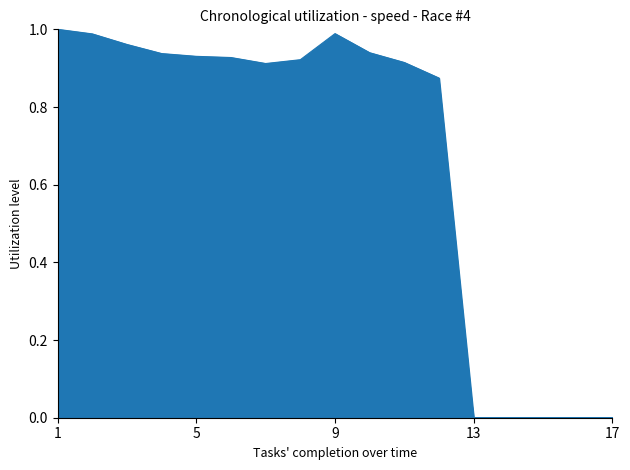

Reading left to right, transcribe all the data shown in this chart.

Best Speed: 1.0	1.0	1.0	0.9	0.9	0.9	0.9	0.9	1.0	0.9	0.9	0.9	0.0	0.0	0.0	0.0	0.0
Average Speed: 0.9	0.9	0.8	0.8	0.8	0.8	0.8	0.8	0.7	0.7	0.7	0.6	0.0	0.0	0.0	0.0	0.0